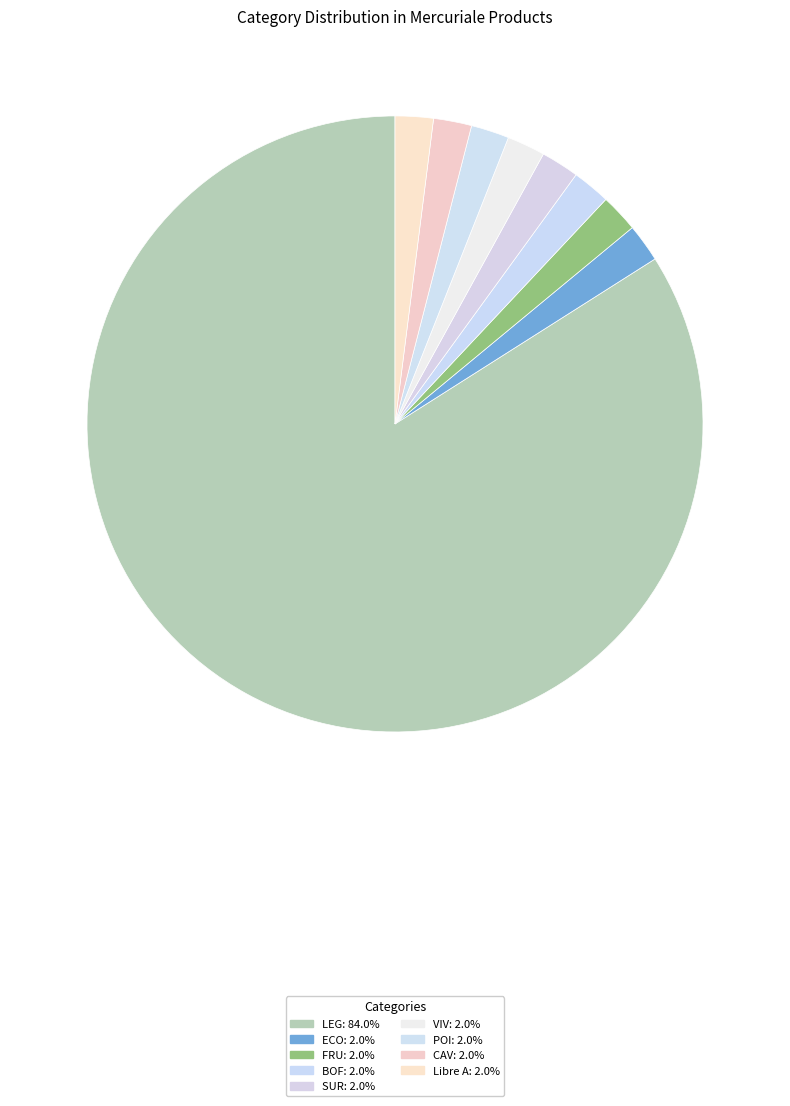

What is the total percentage of LEG and ECO?

86.0%